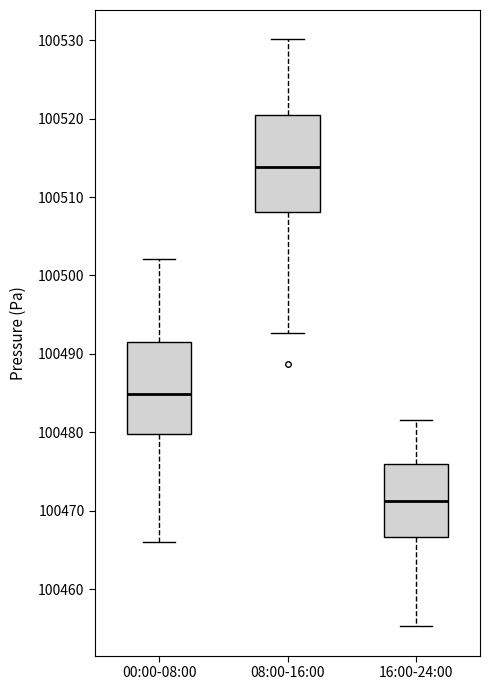

Reading left to right, read every box against the y-axis: the position of its median line, the range the box covers, and the ends of its whiskers. The values are not printed on the chart, so give them approximately, as read against the axis.

00:00-08:00: median 100485, box 100480 to 100492, whiskers 100466 to 100502
08:00-16:00: median 100514, box 100508 to 100520, whiskers 100493 to 100530
16:00-24:00: median 100471, box 100467 to 100476, whiskers 100455 to 100482